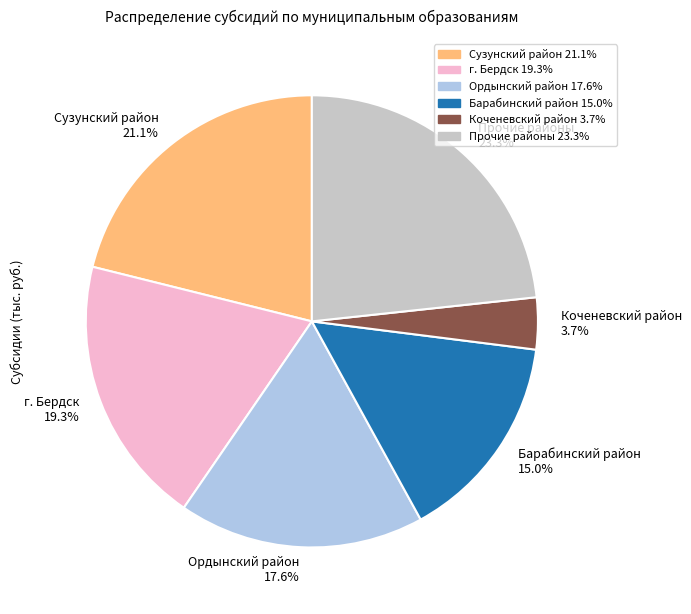

What percentage is the г. Бердск slice, to the nearest percent?

19%